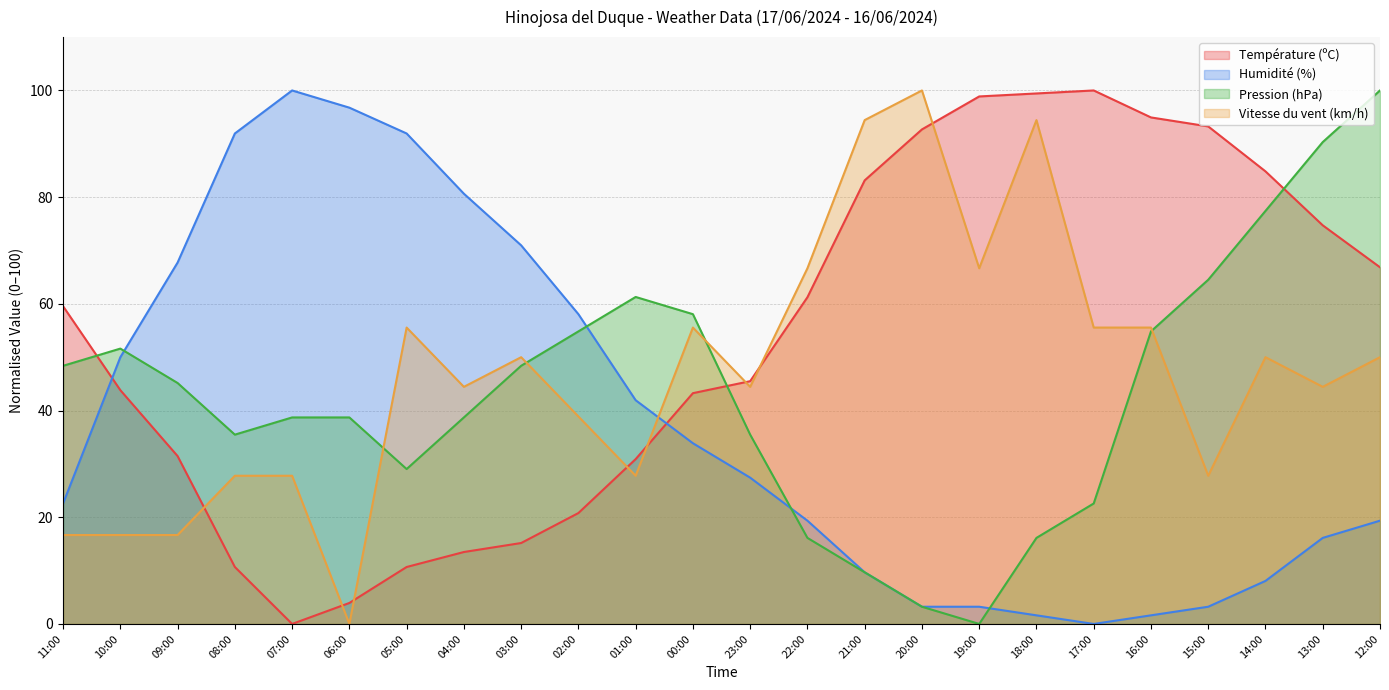

What position from the right is 10:00?

23